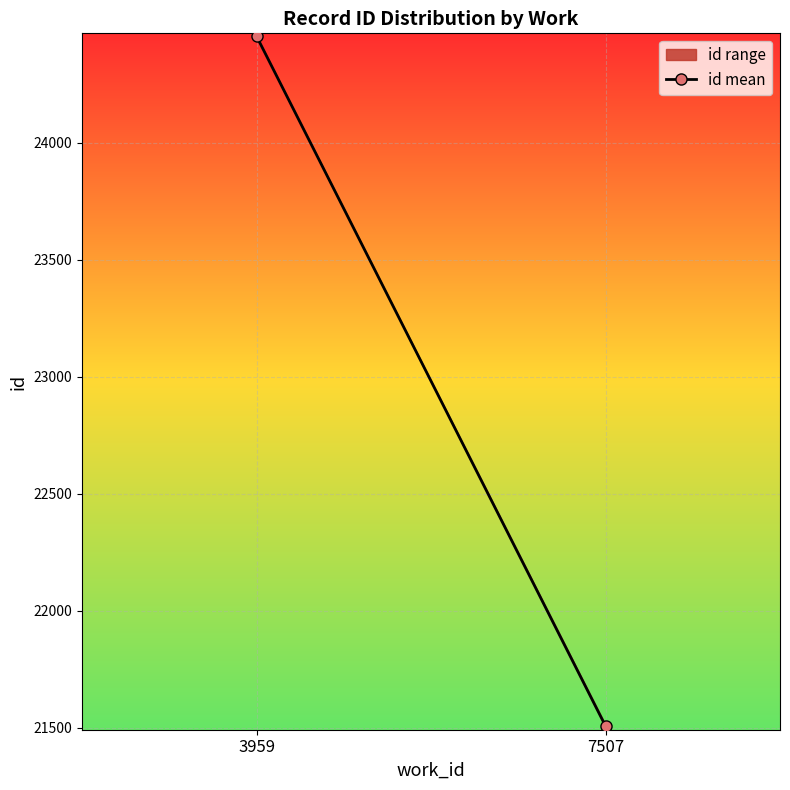

Is it true that the value at 3959 is 24456.0?

True